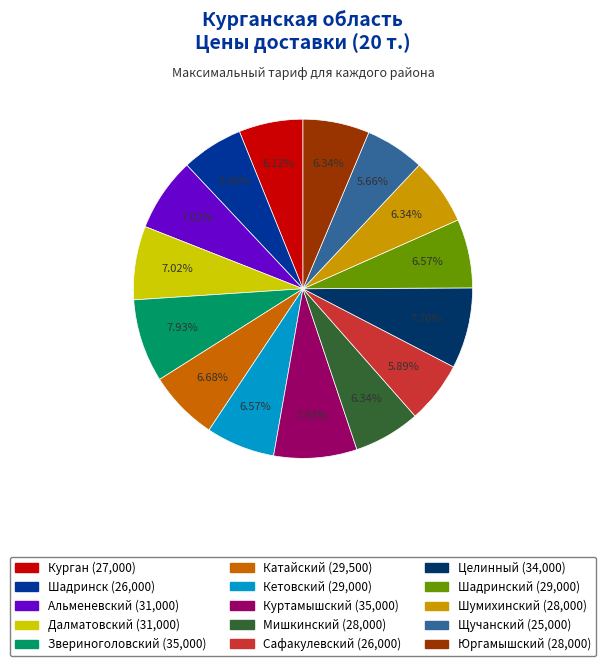

Does any single category account for the majority?

No